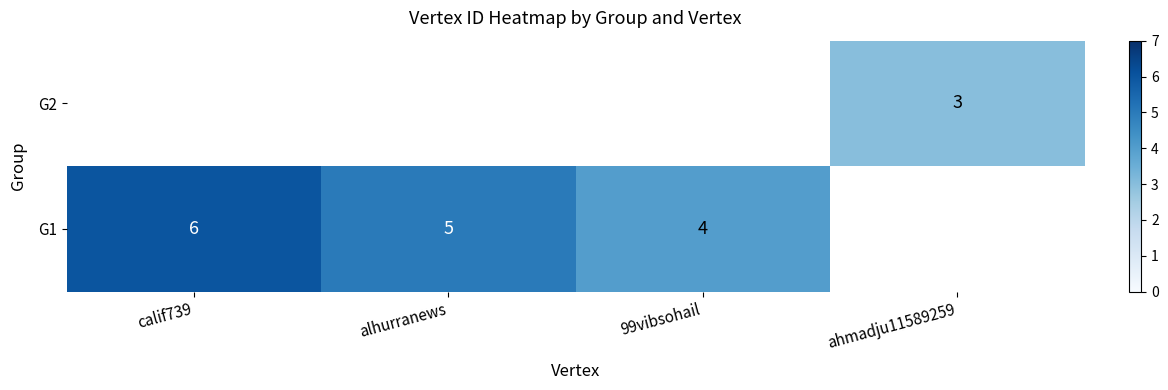

Is it true that G2 equals 3 at ahmadju11589259?

True